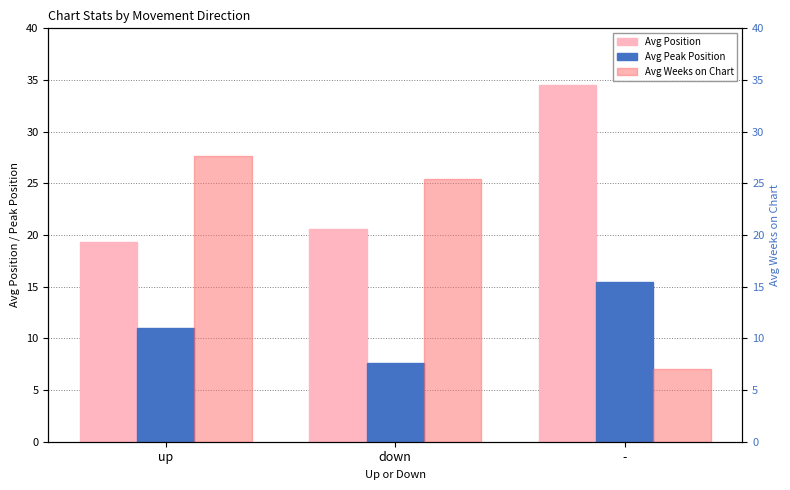

Reading right to left, list all the values displayed in this chart.

Avg Position: -=34.5	down=20.5	up=19.4
Avg Peak Position: -=15.5	down=7.6	up=11.0
Avg Weeks on Chart: -=7.0	down=25.5	up=27.7